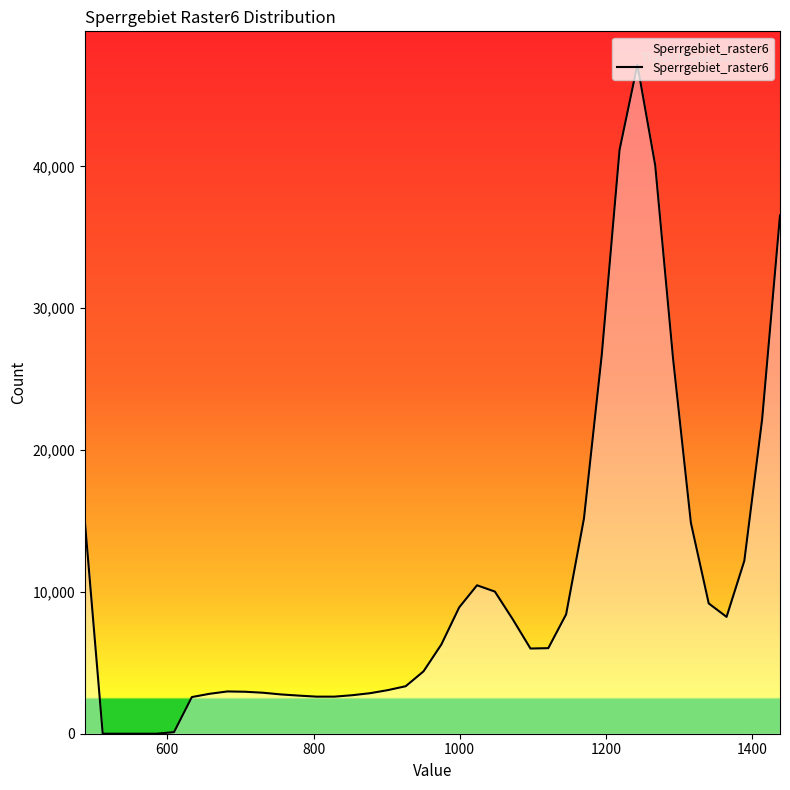

How many lines are shown in the chart?

1